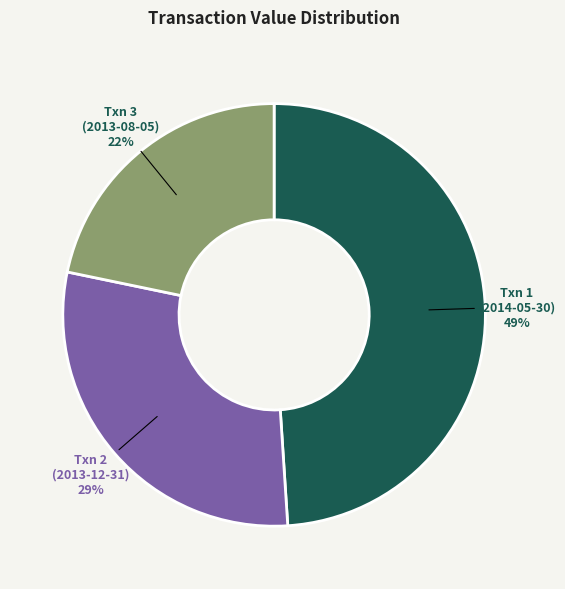

How many slices are in this pie chart?

3